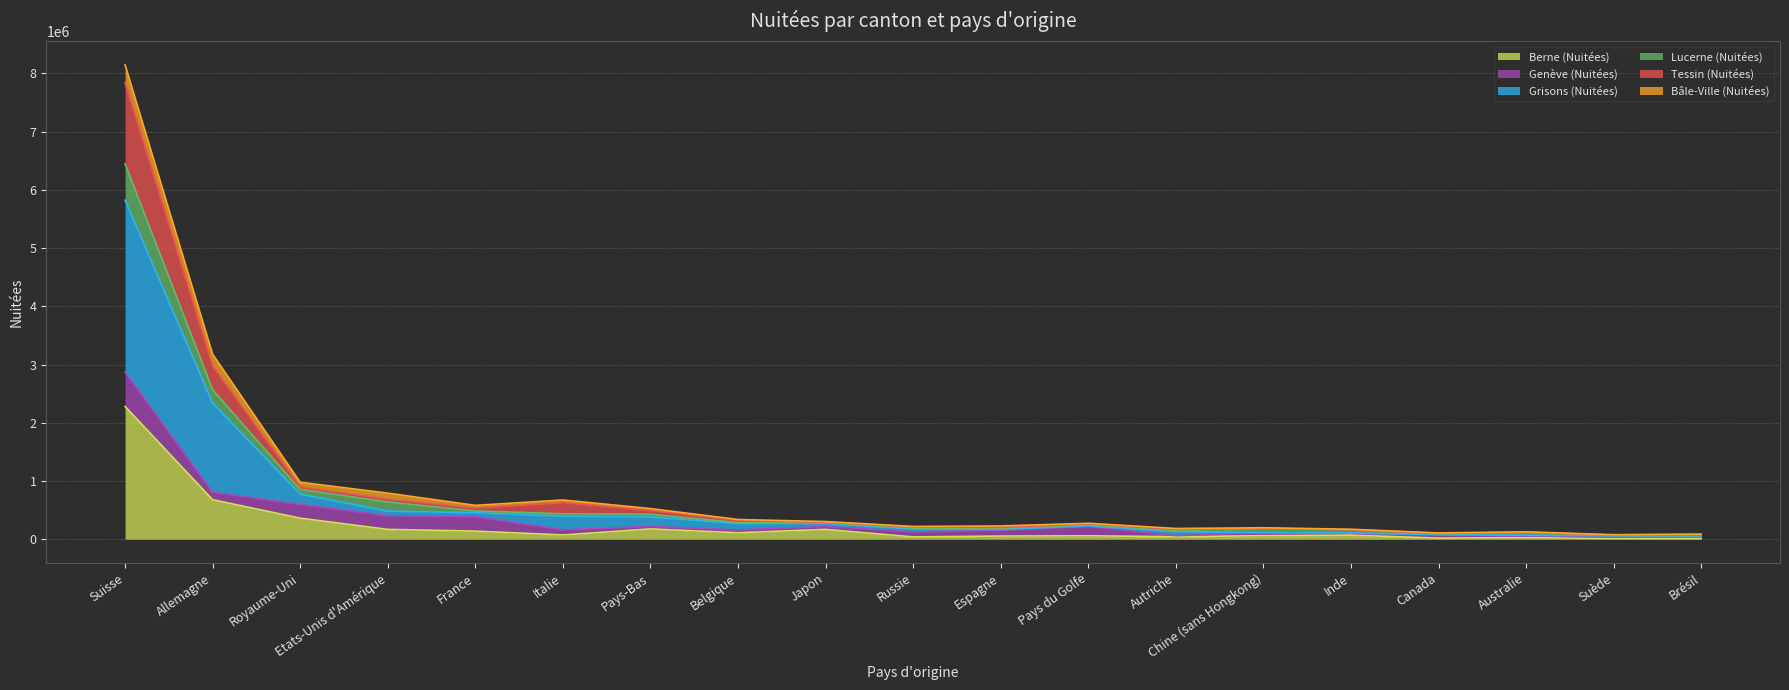

At which label does Berne (Nuitées) reach its peak?

Suisse